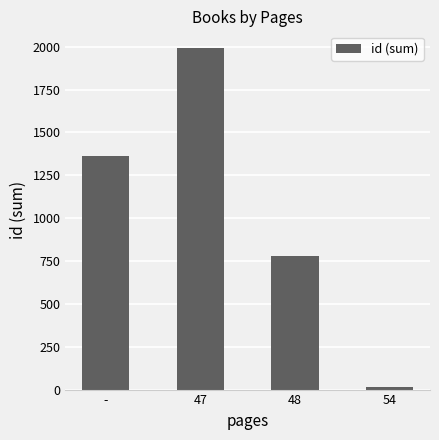

What is the label of the 4th bar from the left?

54